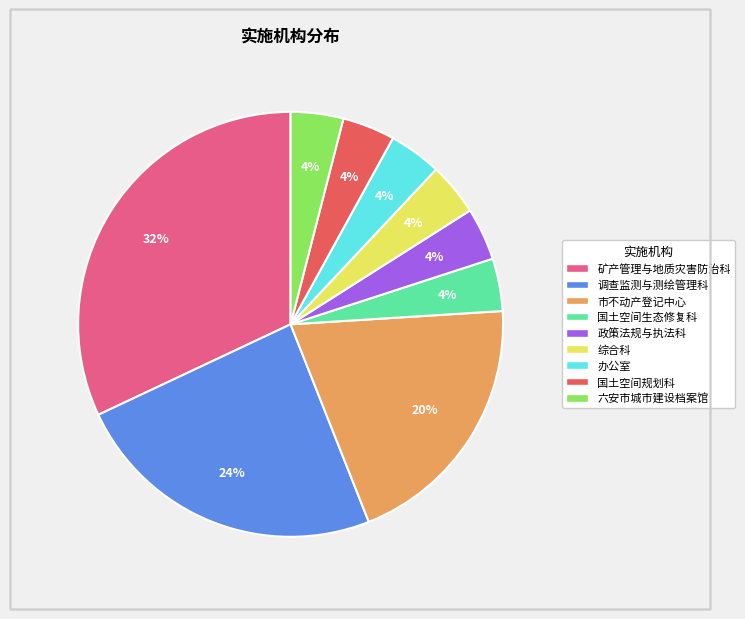

Is the sum of 六安市城市建设档案馆 and 调查监测与测绘管理科 greater than half?

No